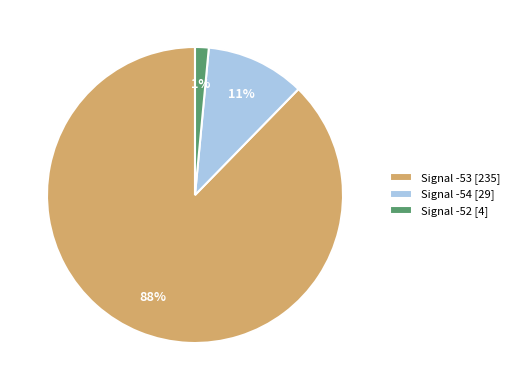

Is the sum of Signal -52 [4] and Signal -53 [235] greater than half?

Yes